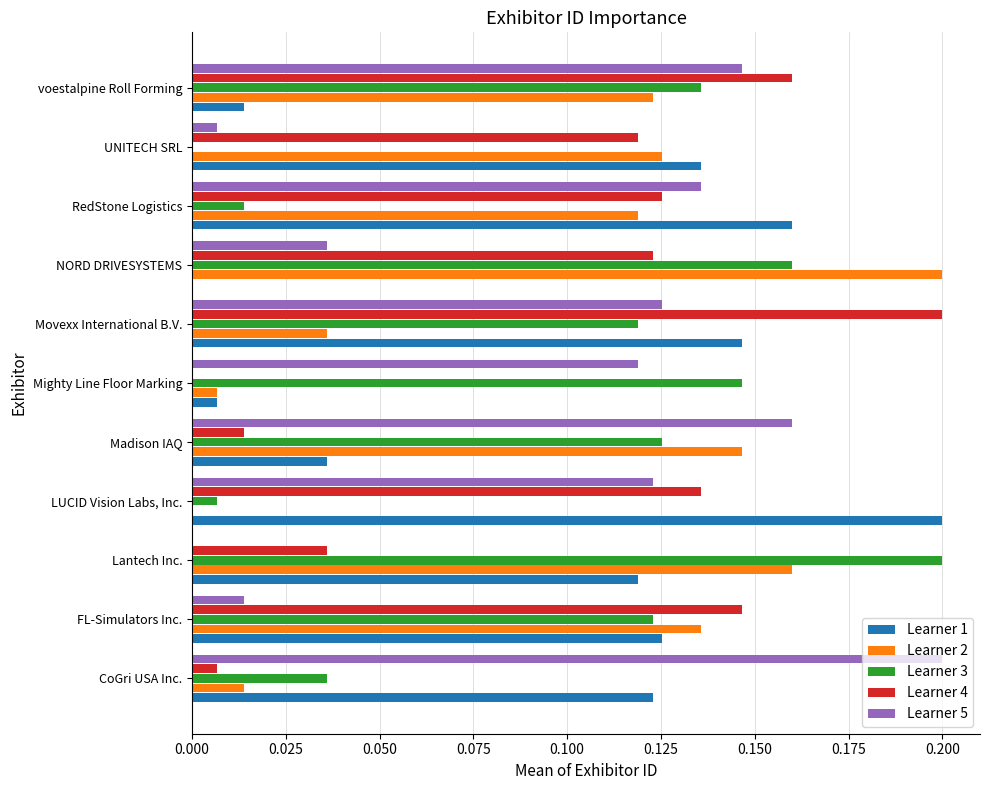

Between CoGri USA Inc. and Lantech Inc., which series saw the biggest shift?

Learner 5